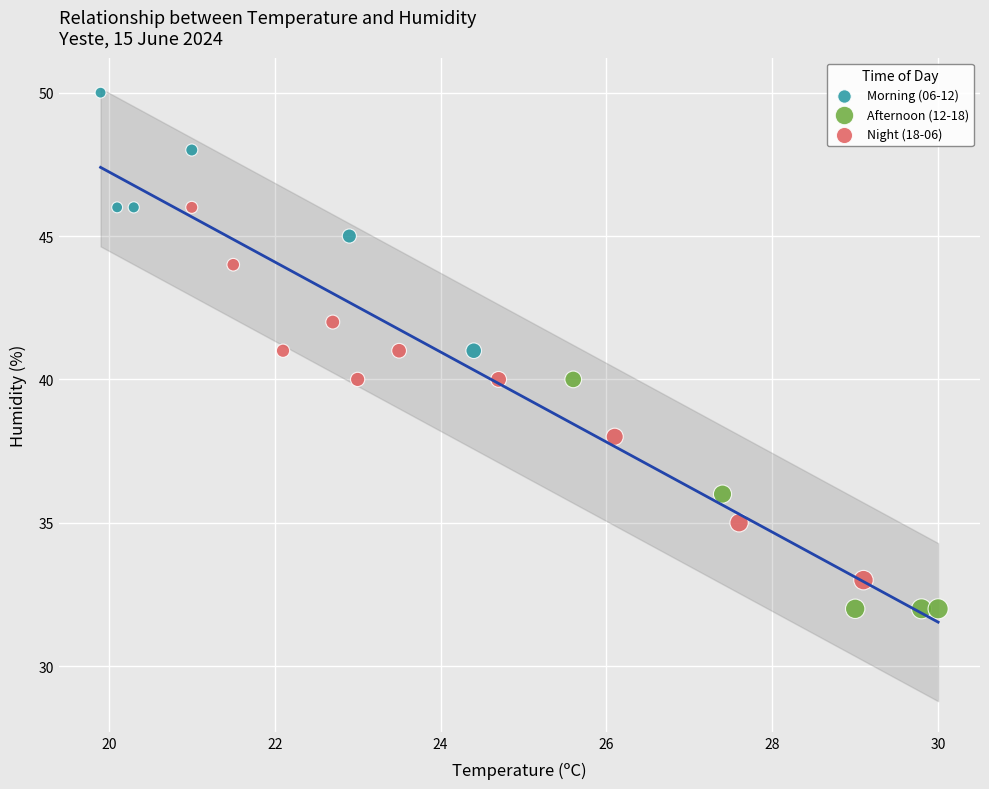

Which series has the largest Y range (max minus min)?

Night (18-06)